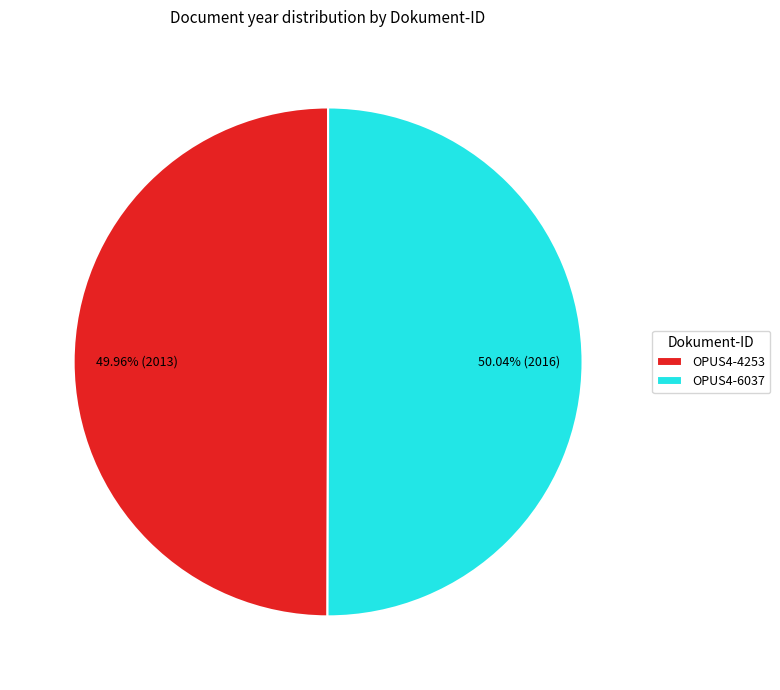

To the nearest percent, what is the combined percentage of OPUS4-4253 and OPUS4-6037?

100%